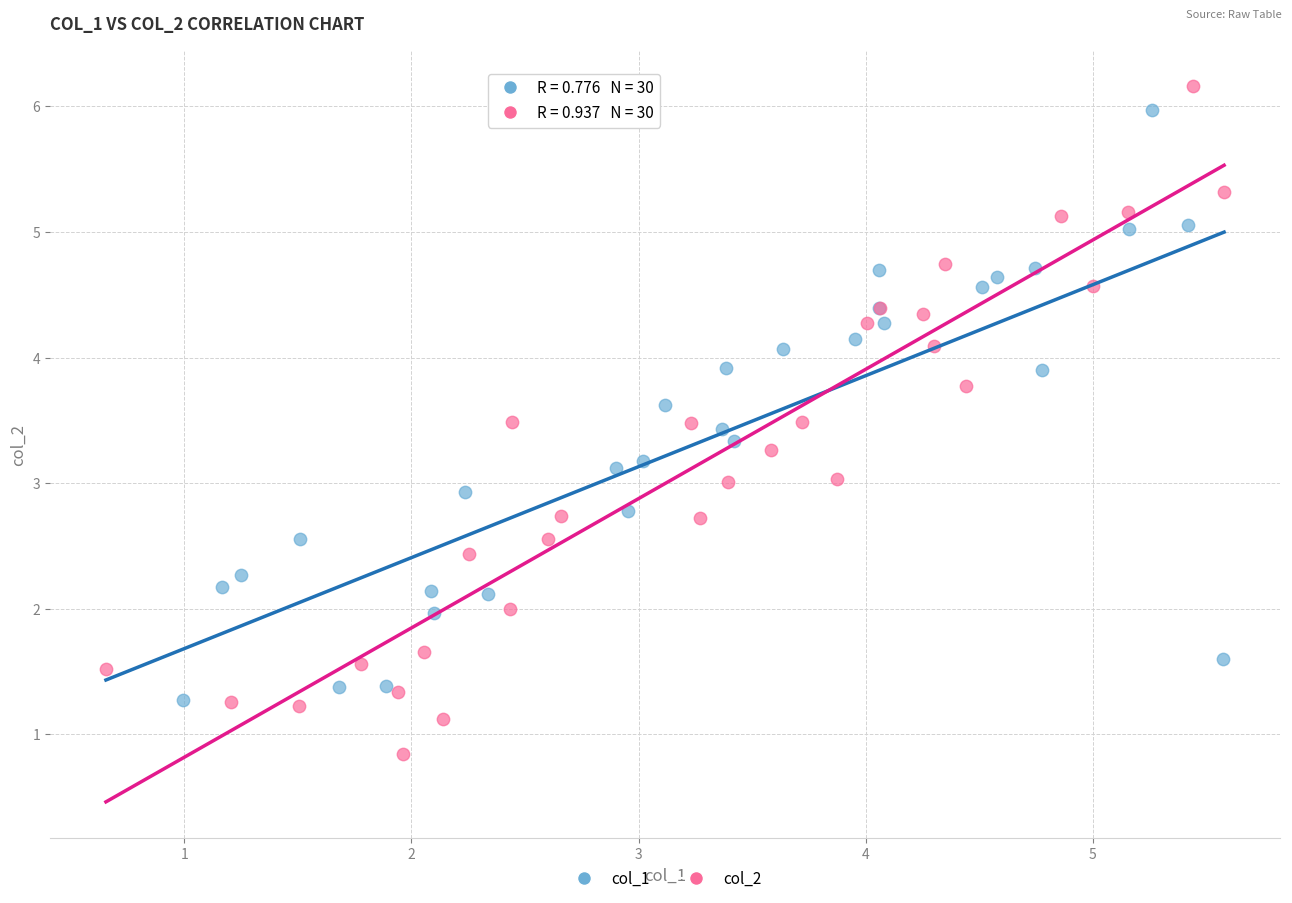

What are all the series names shown in the legend?

col_1, col_2